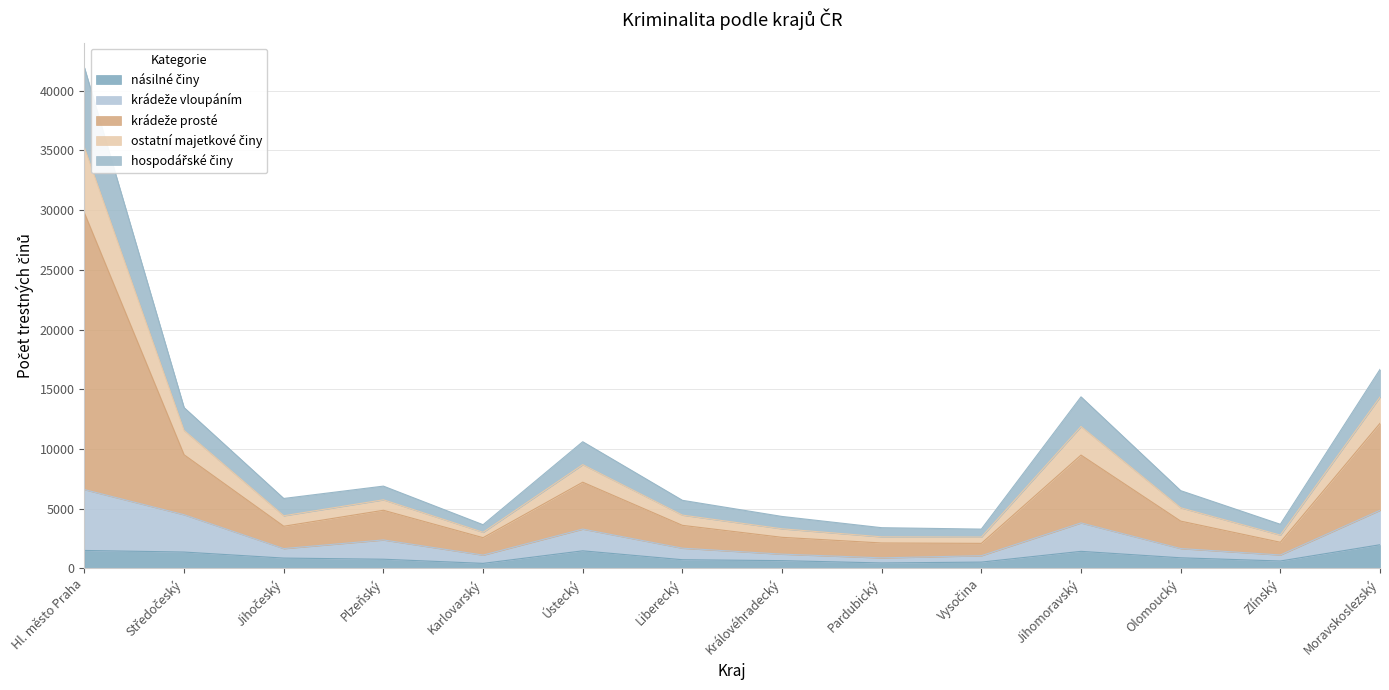

At which category is the sum across all series the highest?

Hl. město Praha